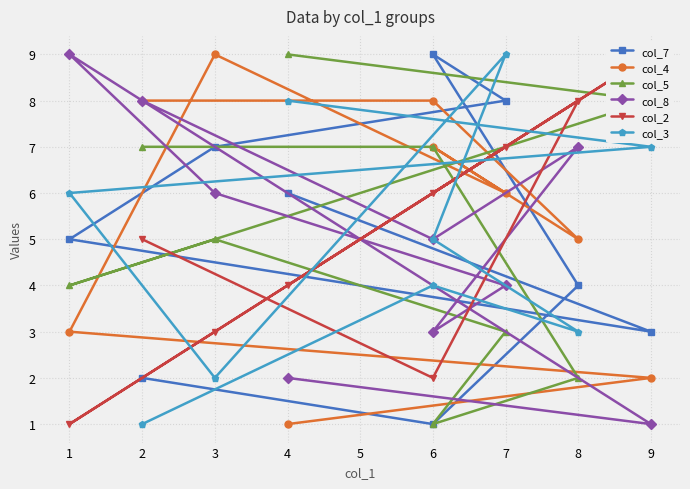

What is the value of the col_5 point at the 2nd from the left?

7